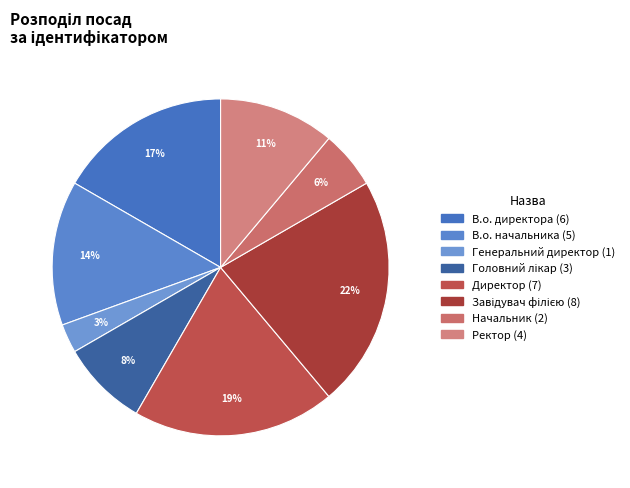

How many slices are in this pie chart?

8